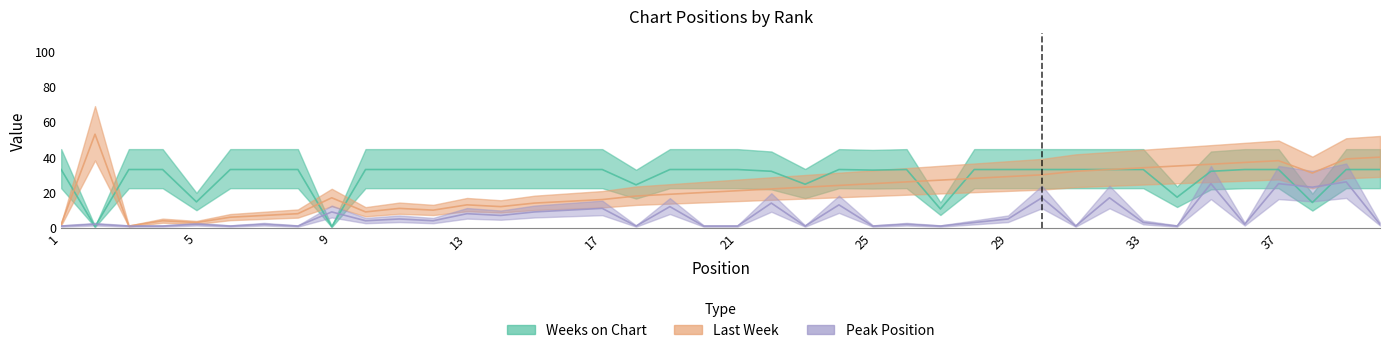

What is the maximum value for Weeks on Chart?

33.0